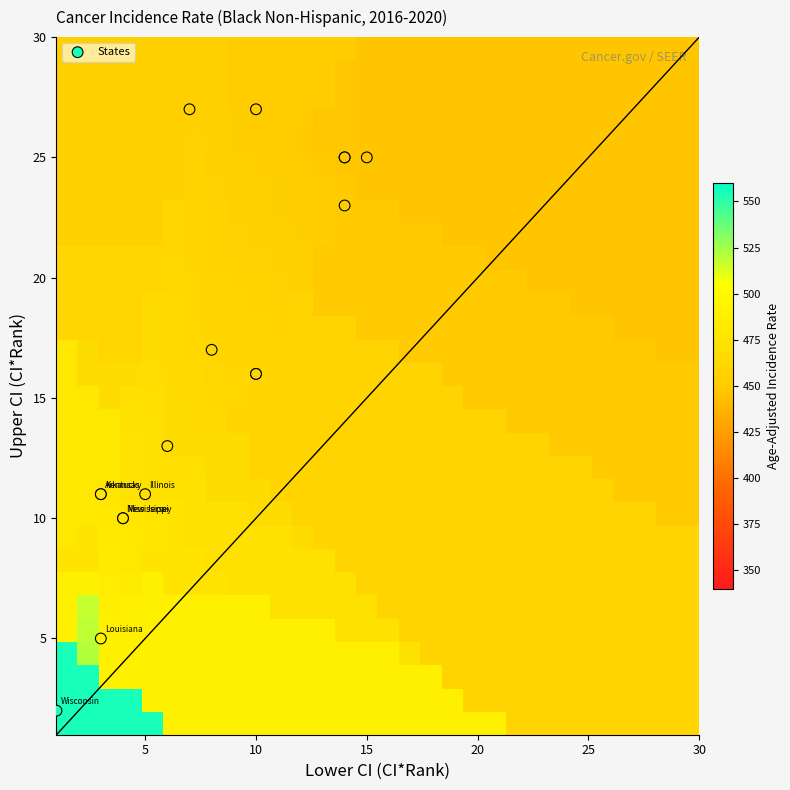

Reading left to right, transcribe all the data shown in this chart.

Wisconsin: CI_Rank=1.0	Lower_CI=1.0	Upper_CI=2.0	Rate=554.7
Louisiana: CI_Rank=3.0	Lower_CI=3.0	Upper_CI=5.0	Rate=489.2
Kentucky: CI_Rank=4.0	Lower_CI=3.0	Upper_CI=11.0	Rate=480.8
Arkansas: CI_Rank=5.0	Lower_CI=3.0	Upper_CI=11.0	Rate=478.1
Mississippi: CI_Rank=7.0	Lower_CI=4.0	Upper_CI=10.0	Rate=477.8
New Jersey: CI_Rank=8.0	Lower_CI=4.0	Upper_CI=10.0	Rate=476.5
Illinois: CI_Rank=9.0	Lower_CI=5.0	Upper_CI=11.0	Rate=473.0
Pennsylvania: CI_Rank=10.0	Lower_CI=6.0	Upper_CI=13.0	Rate=468.4
Missouri: CI_Rank=11.0	Lower_CI=8.0	Upper_CI=17.0	Rate=461.4
North Carolina: CI_Rank=12.0	Lower_CI=10.0	Upper_CI=16.0	Rate=460.7
Georgia: CI_Rank=13.0	Lower_CI=10.0	Upper_CI=16.0	Rate=458.9
Minnesota: CI_Rank=14.0	Lower_CI=7.0	Upper_CI=27.0	Rate=455.2
District of Columbia: CI_Rank=16.0	Lower_CI=10.0	Upper_CI=27.0	Rate=451.0
Texas: CI_Rank=17.0	Lower_CI=14.0	Upper_CI=23.0	Rate=449.9
Ohio: CI_Rank=18.0	Lower_CI=14.0	Upper_CI=25.0	Rate=447.7
Maryland: CI_Rank=19.0	Lower_CI=14.0	Upper_CI=25.0	Rate=447.6
New York: CI_Rank=20.0	Lower_CI=15.0	Upper_CI=25.0	Rate=446.7